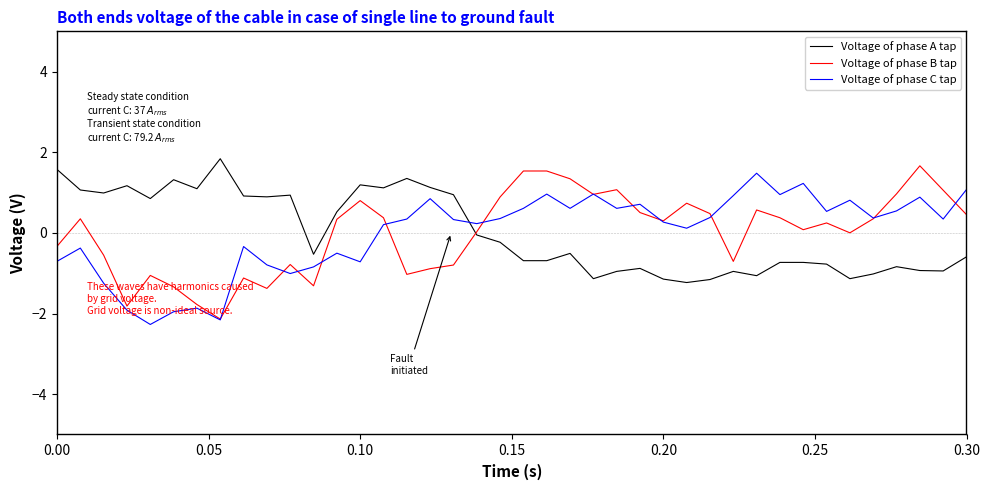

What is the difference between the second highest and minimum values in the Voltage of phase C tap series?

3.5